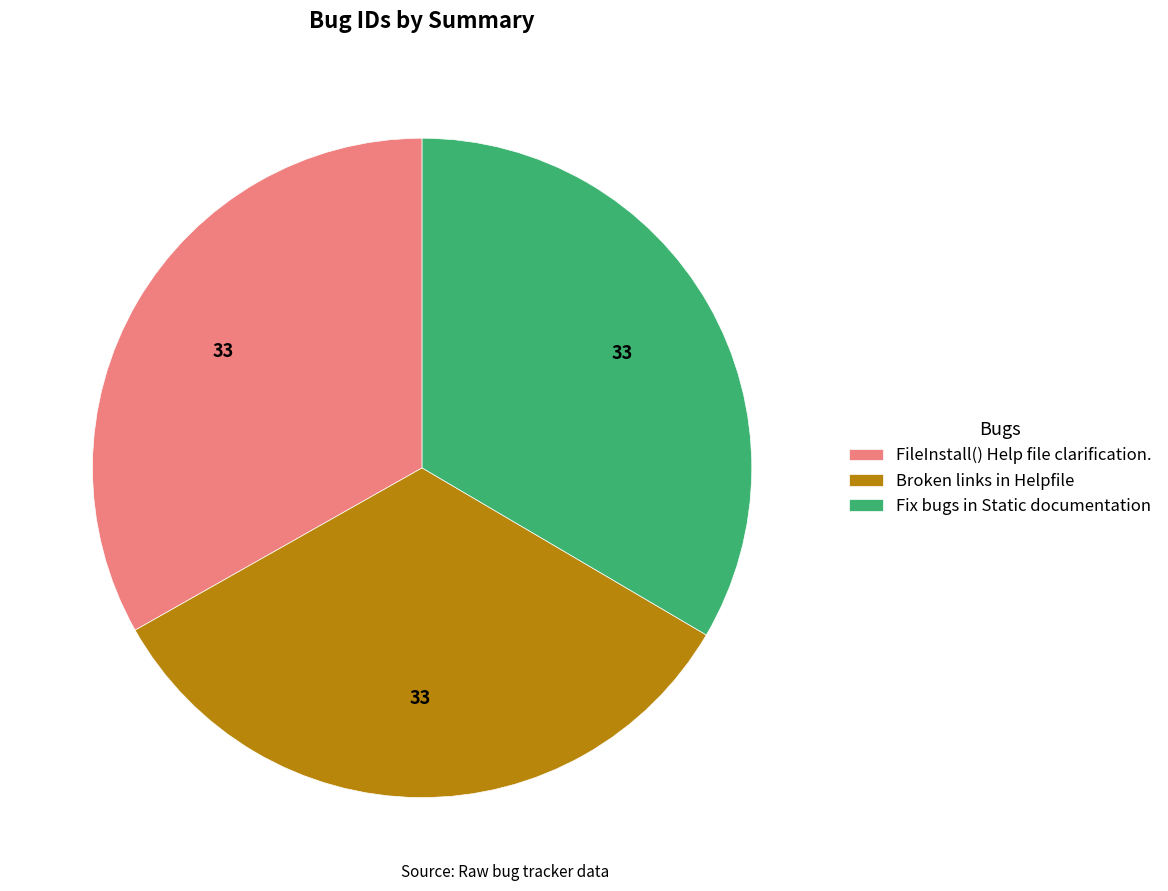

True or false: Broken links in Helpfile accounts for 33% of the total.

True